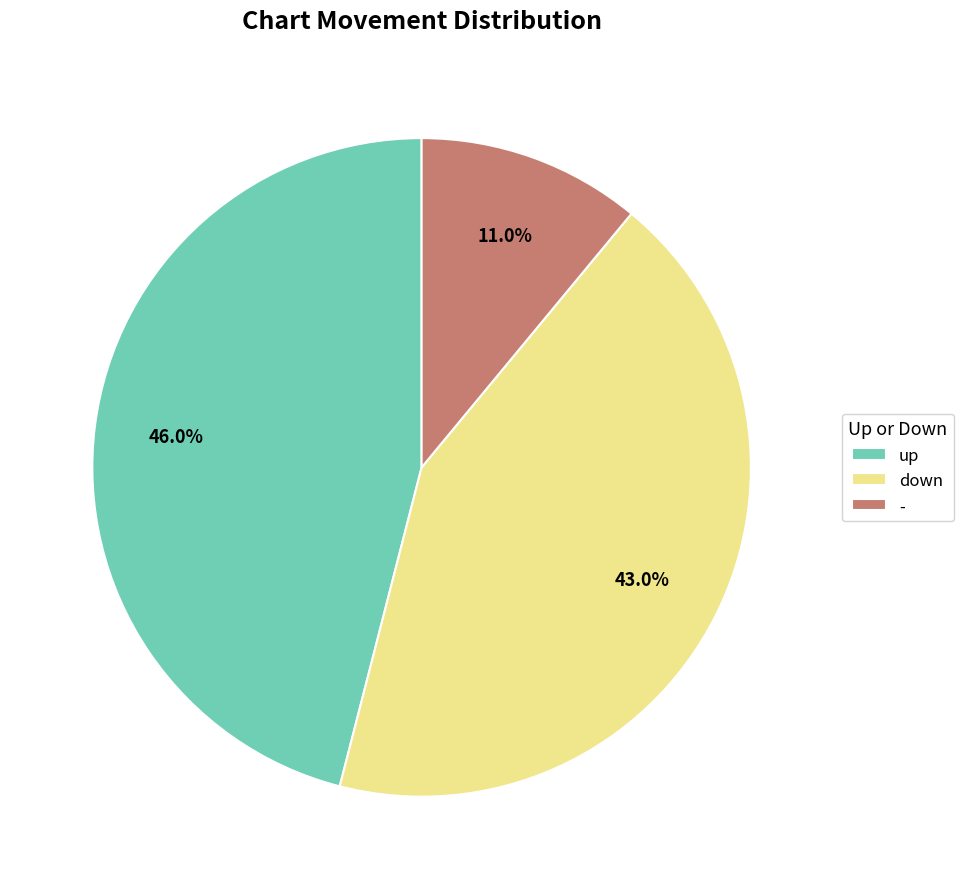

Which category has the smallest portion of the pie?

-